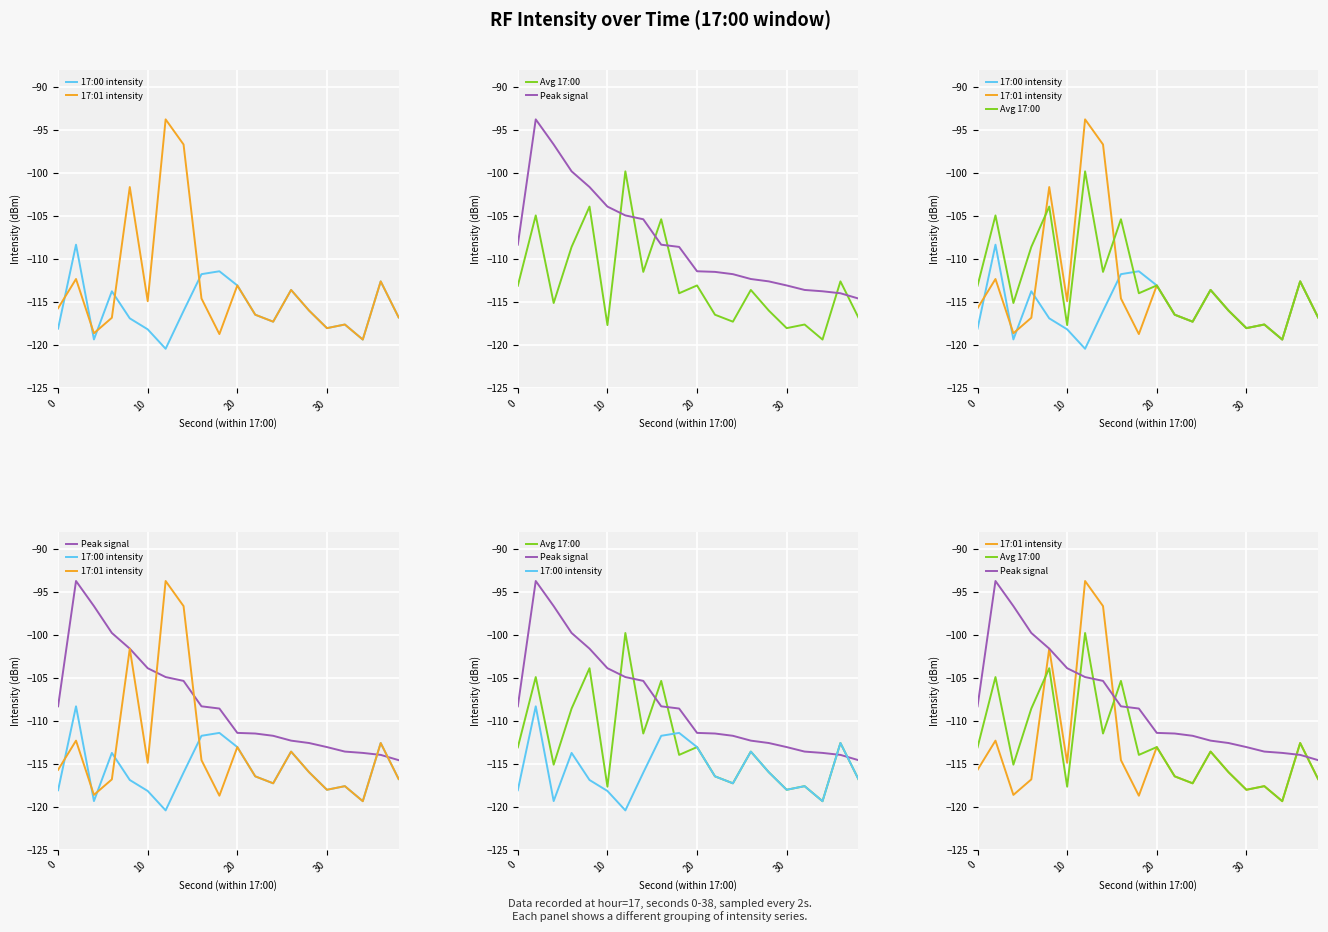

Is it true that Peak signal equals -54.8 at 12?

False